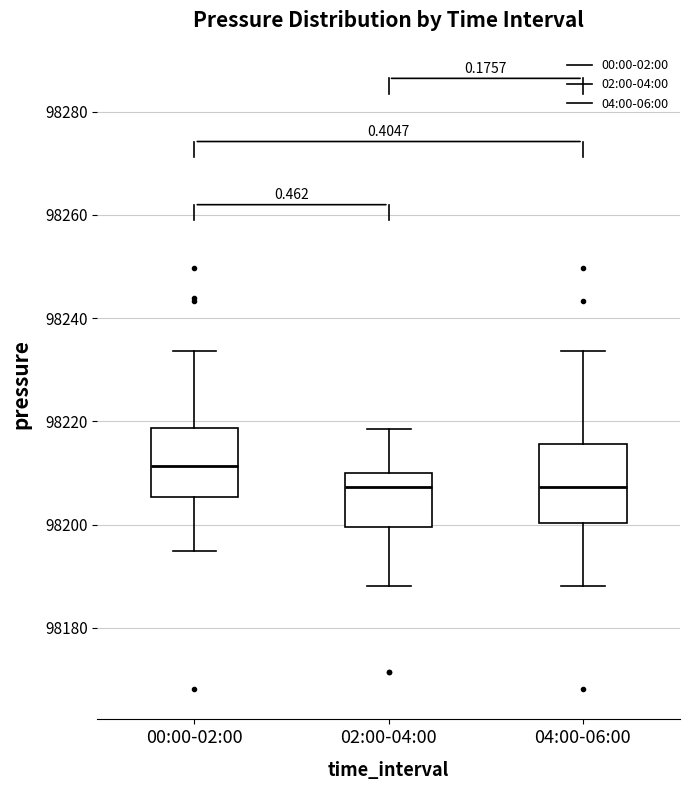

Where is the upper edge of the box for 04:00-06:00 on the y-axis? The values are not printed on the chart, so give them approximately, as read against the axis.

98216